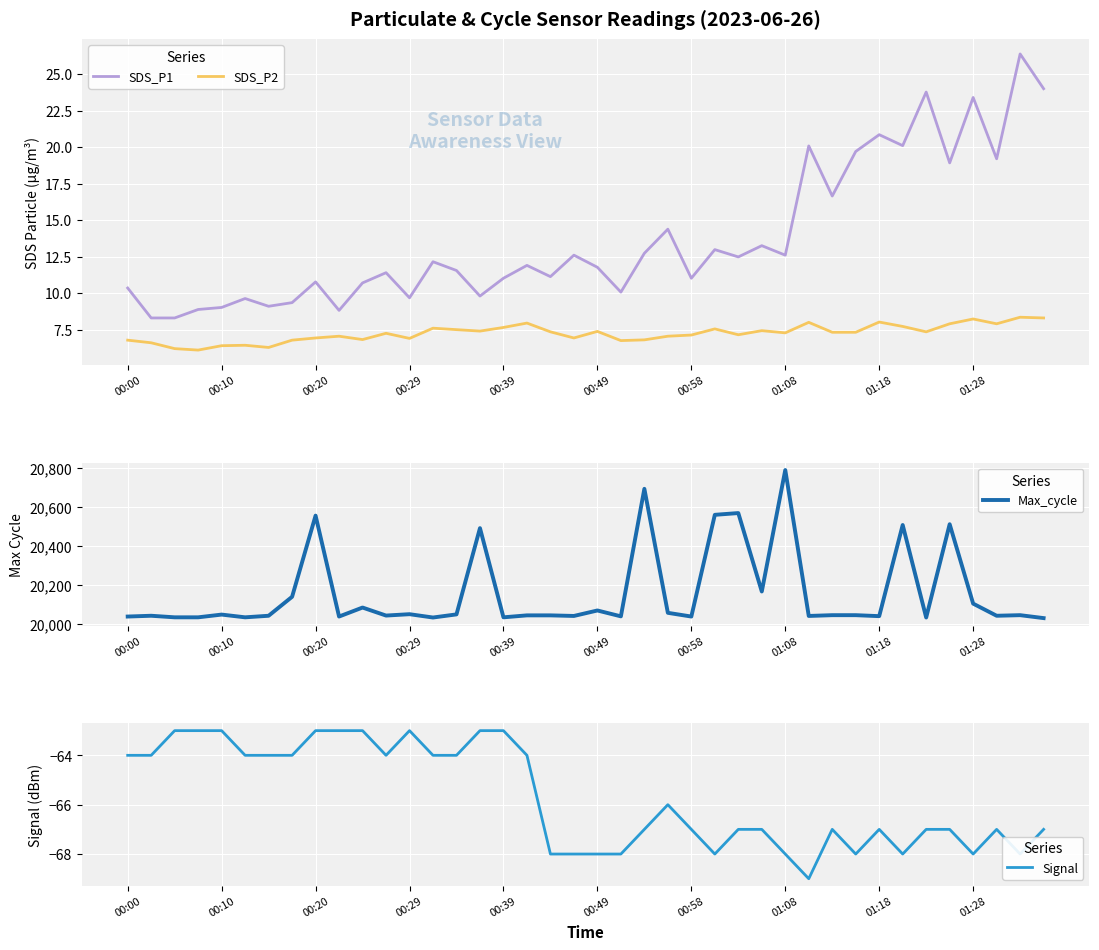

True or false: SDS_P1 and Signal cross at least once.

False